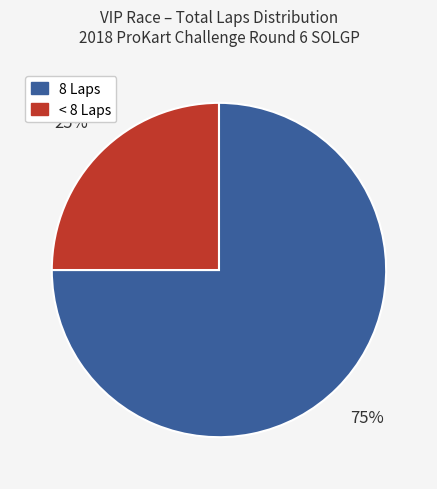

Does any single category account for the majority?

Yes